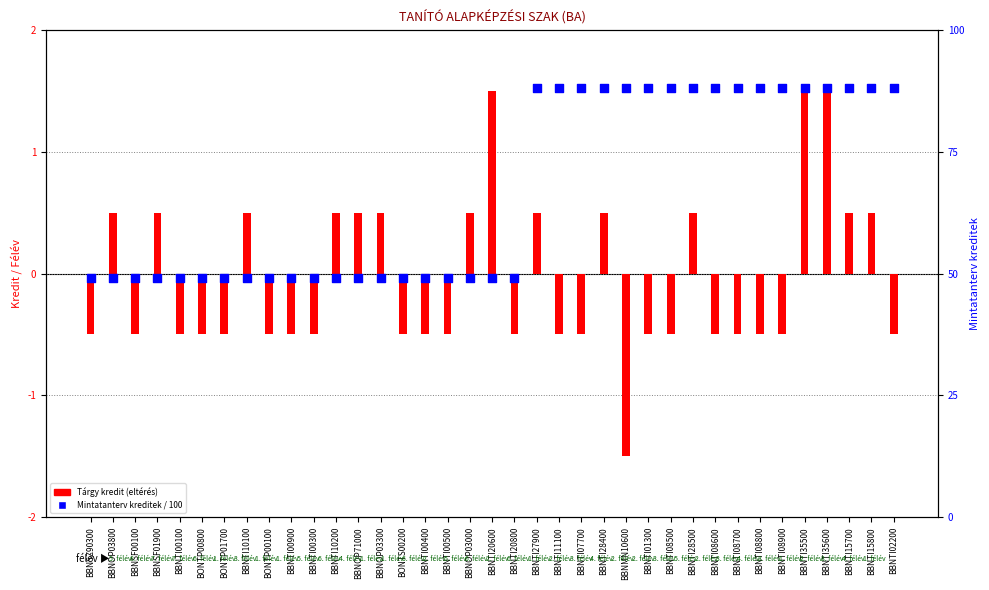

At which category is the sum across all series the highest?

BBNTI35500